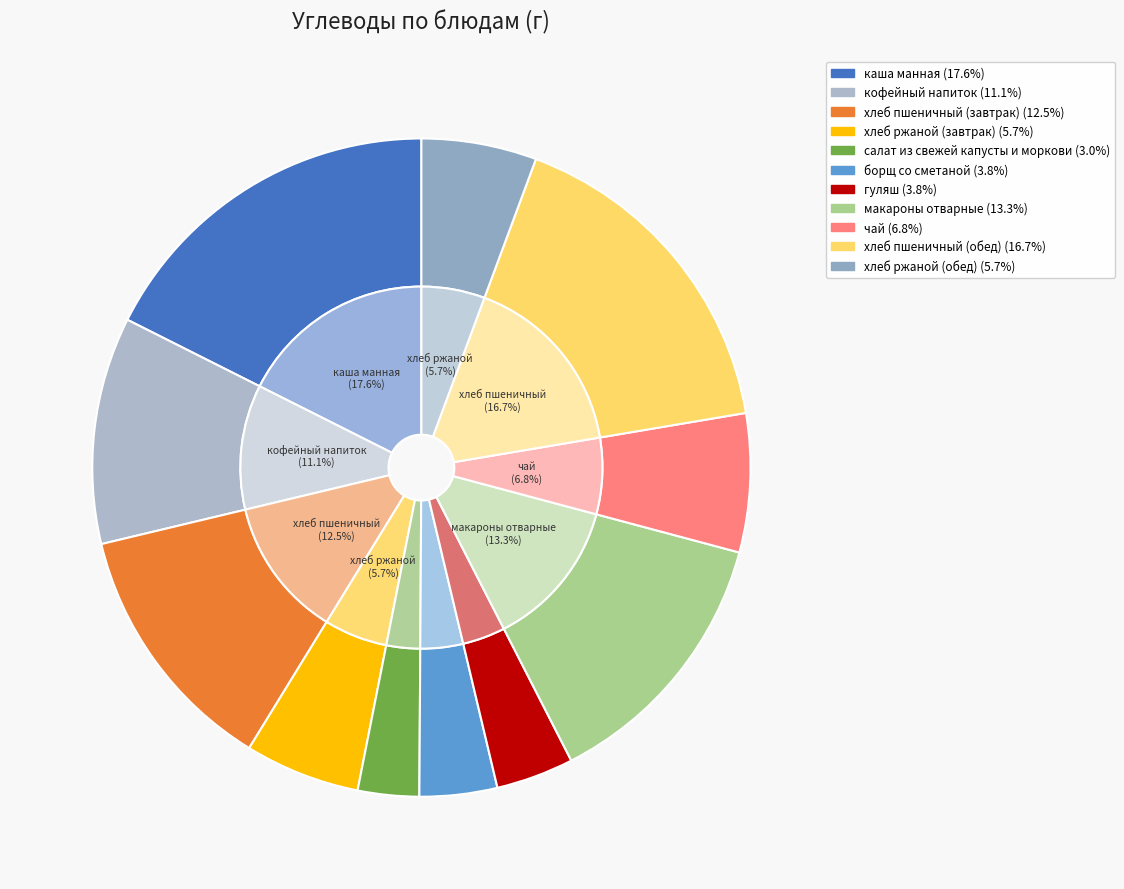

Which slice is the smallest?

салат из свежей капусты и моркови